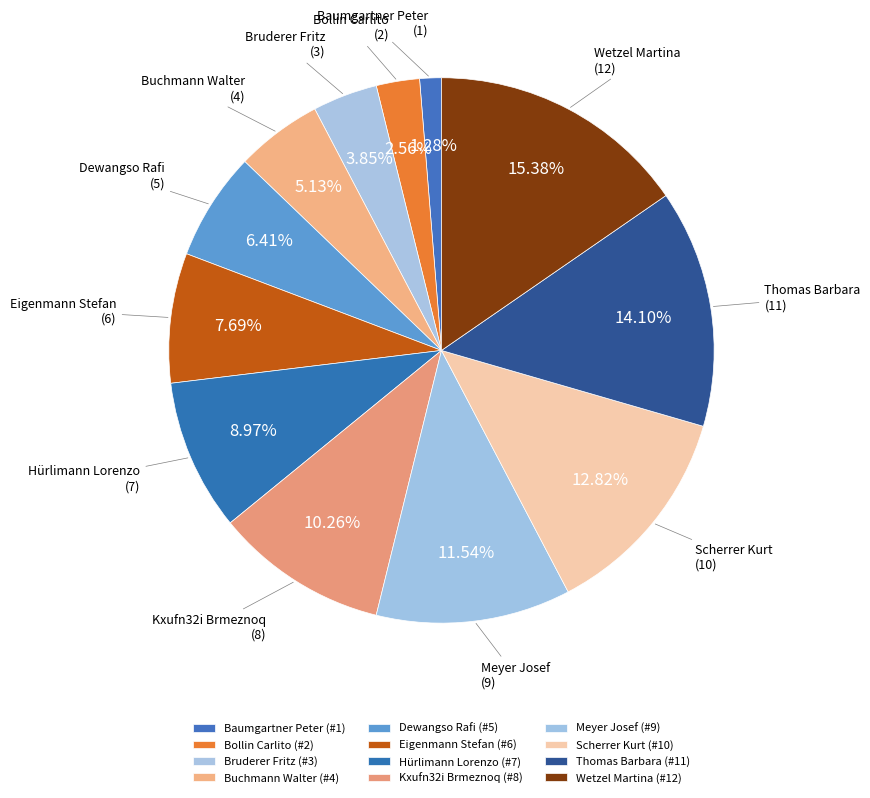

Approximately how many times larger is the value at Bruderer Fritz compared to Thomas Barbara?

0.3